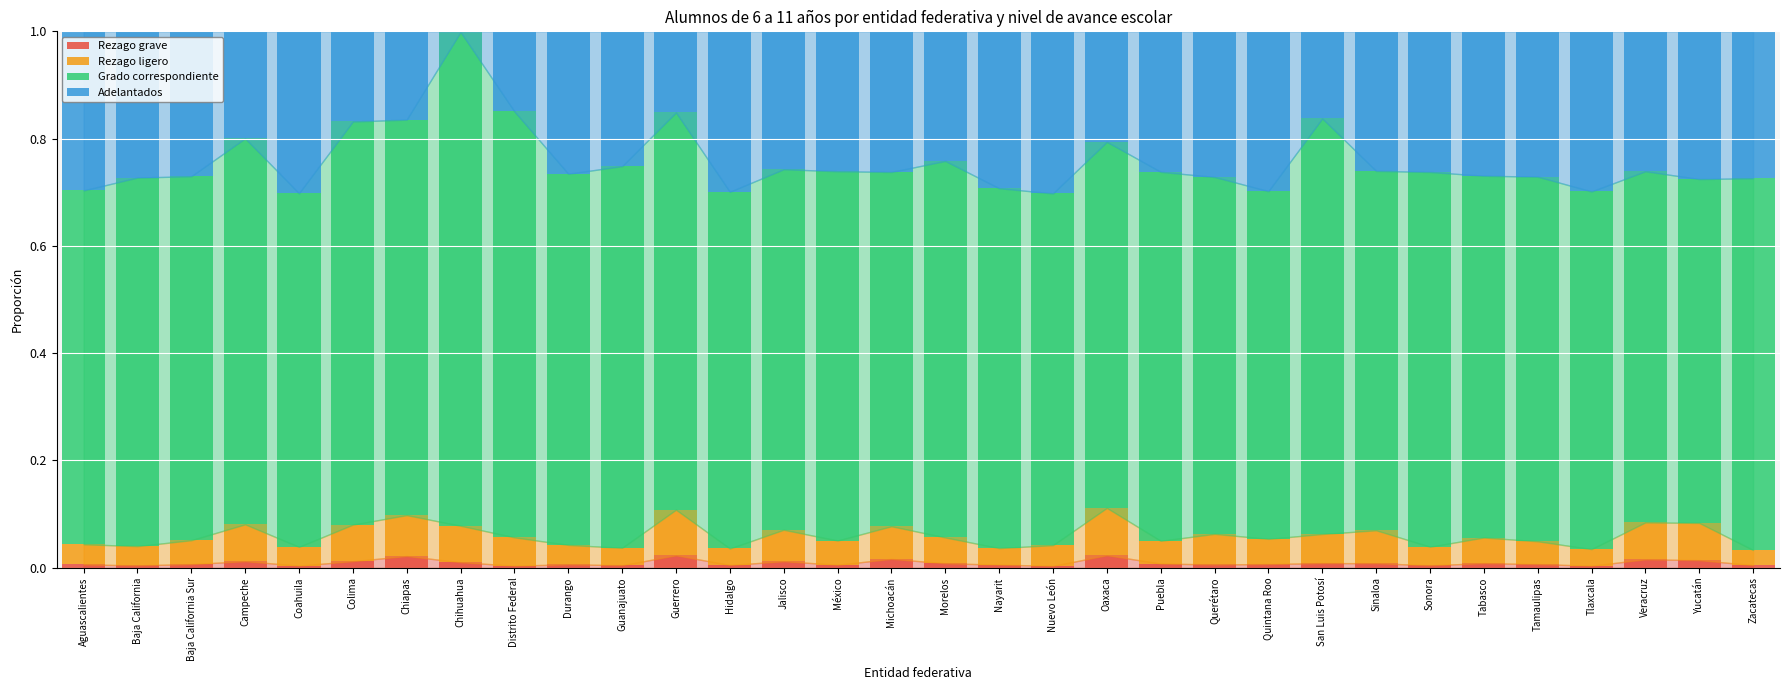

What is the sum of the Grado correspondiente values at Durango and Coahuila?

1.4